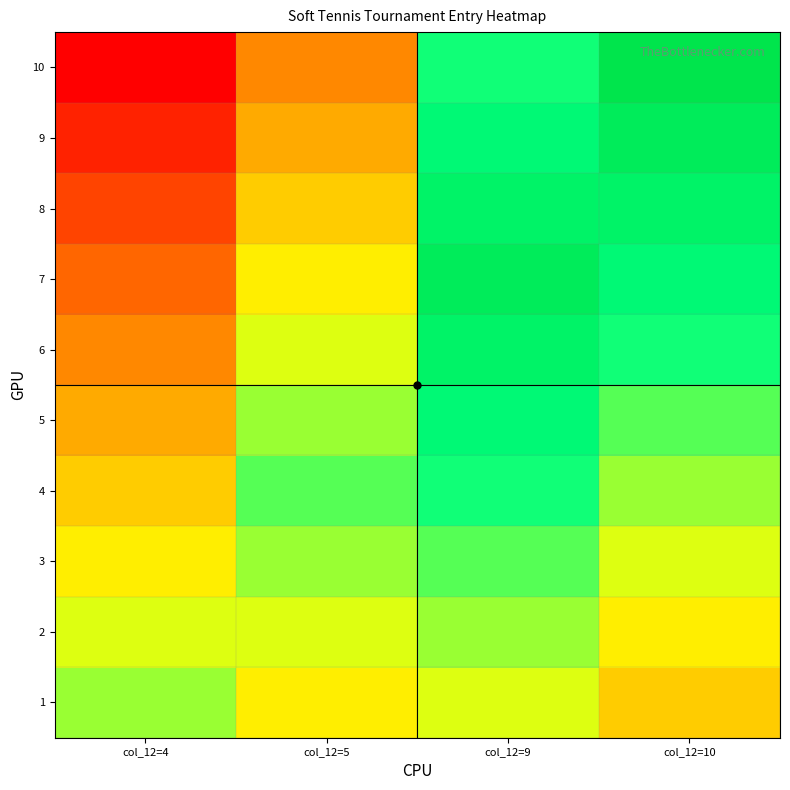

What is the total value across all series at col_12=9?

7.5